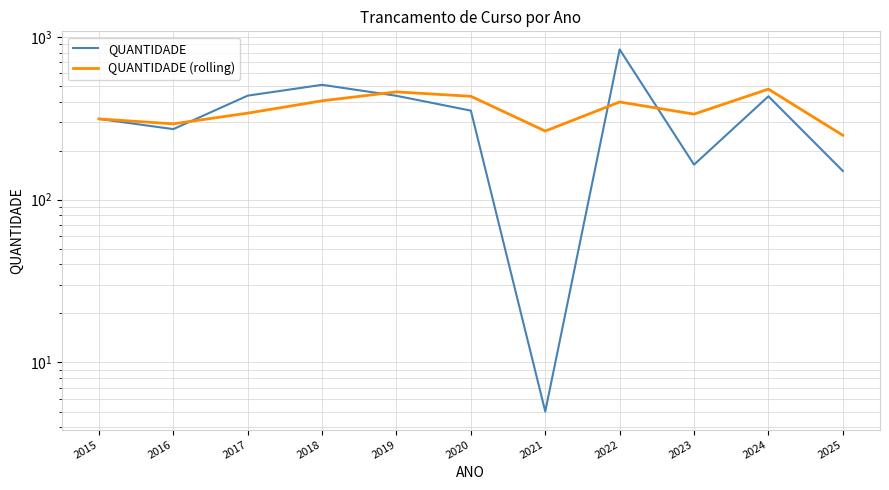

List the series in order of their overall mean, highest first.

QUANTIDADE (rolling), QUANTIDADE